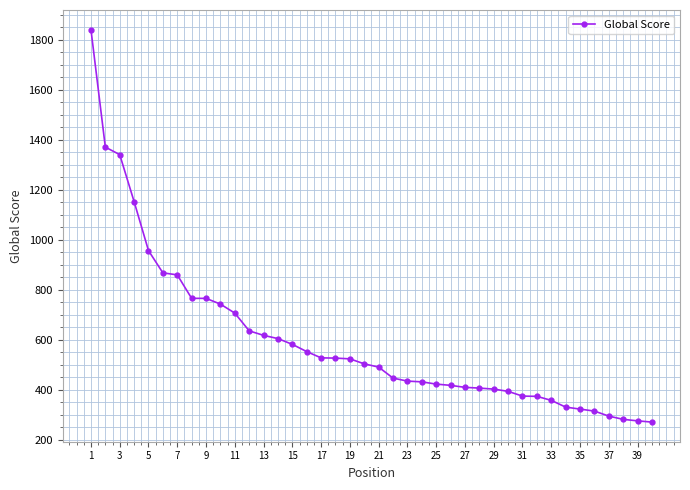

What is the smallest value displayed?

271